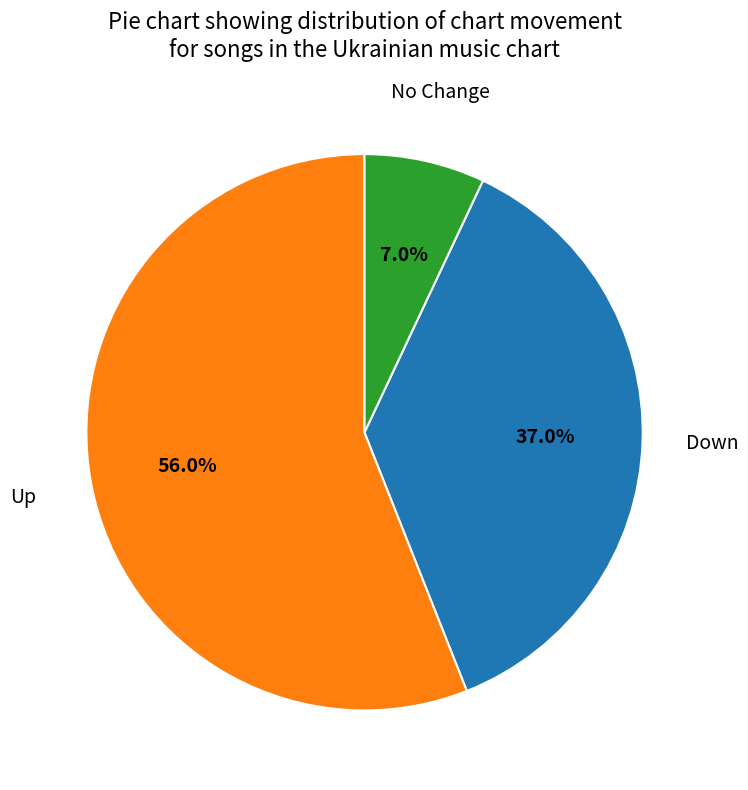

Is there a majority slice in this chart?

Yes